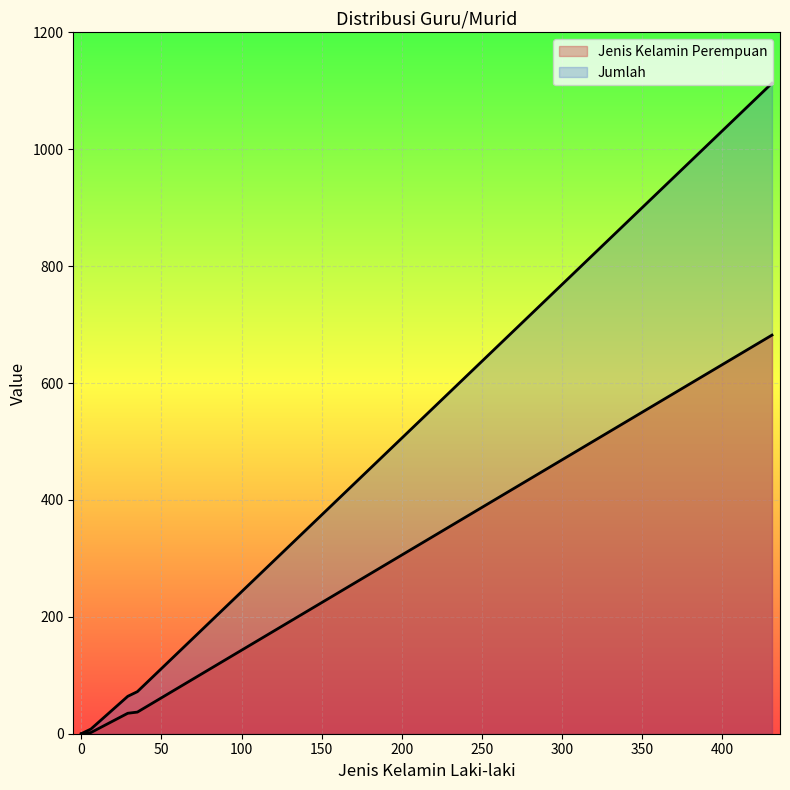

Rank the categories by Jumlah value from lowest to highest.

0, 0, 0, 6, 29, 35, 35, 431